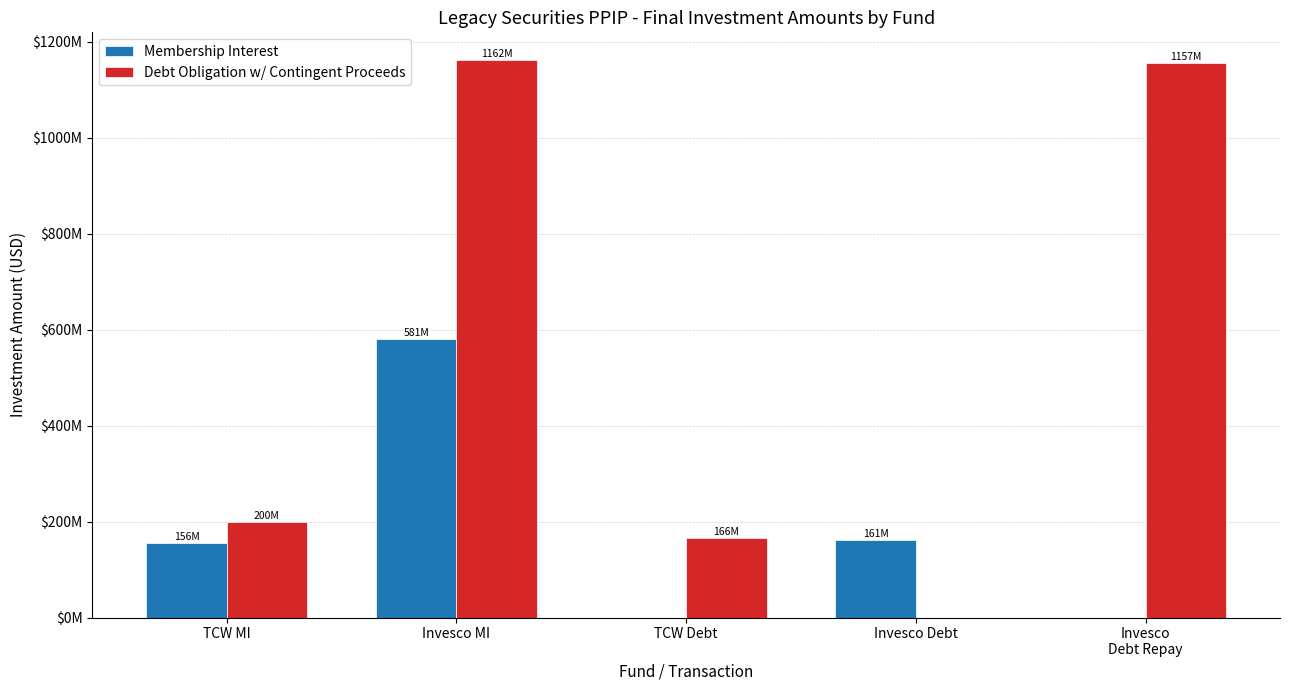

What are all the series names shown in the legend?

Membership Interest, Debt Obligation w/ Contingent Proceeds